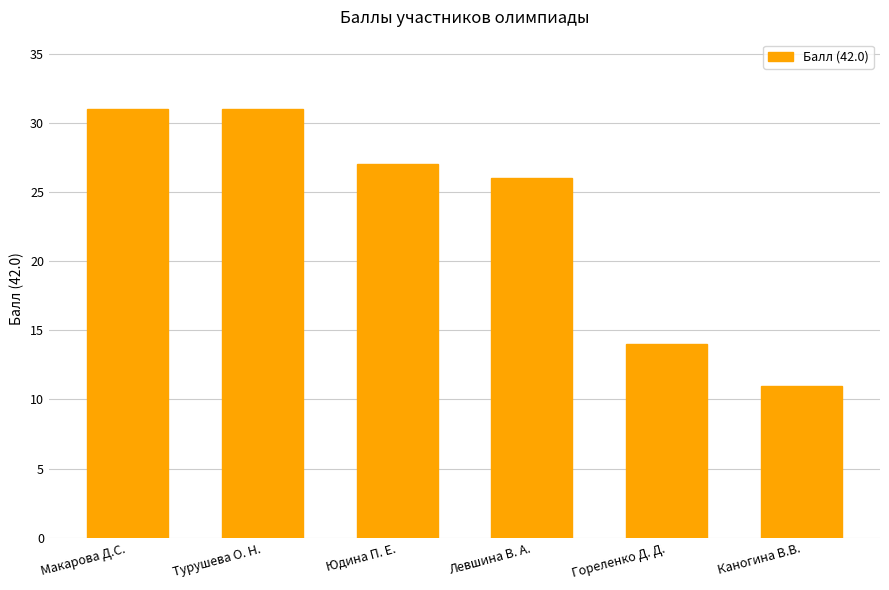

Between Макарова Д.С. and Левшина В. А., which is larger?

Макарова Д.С.